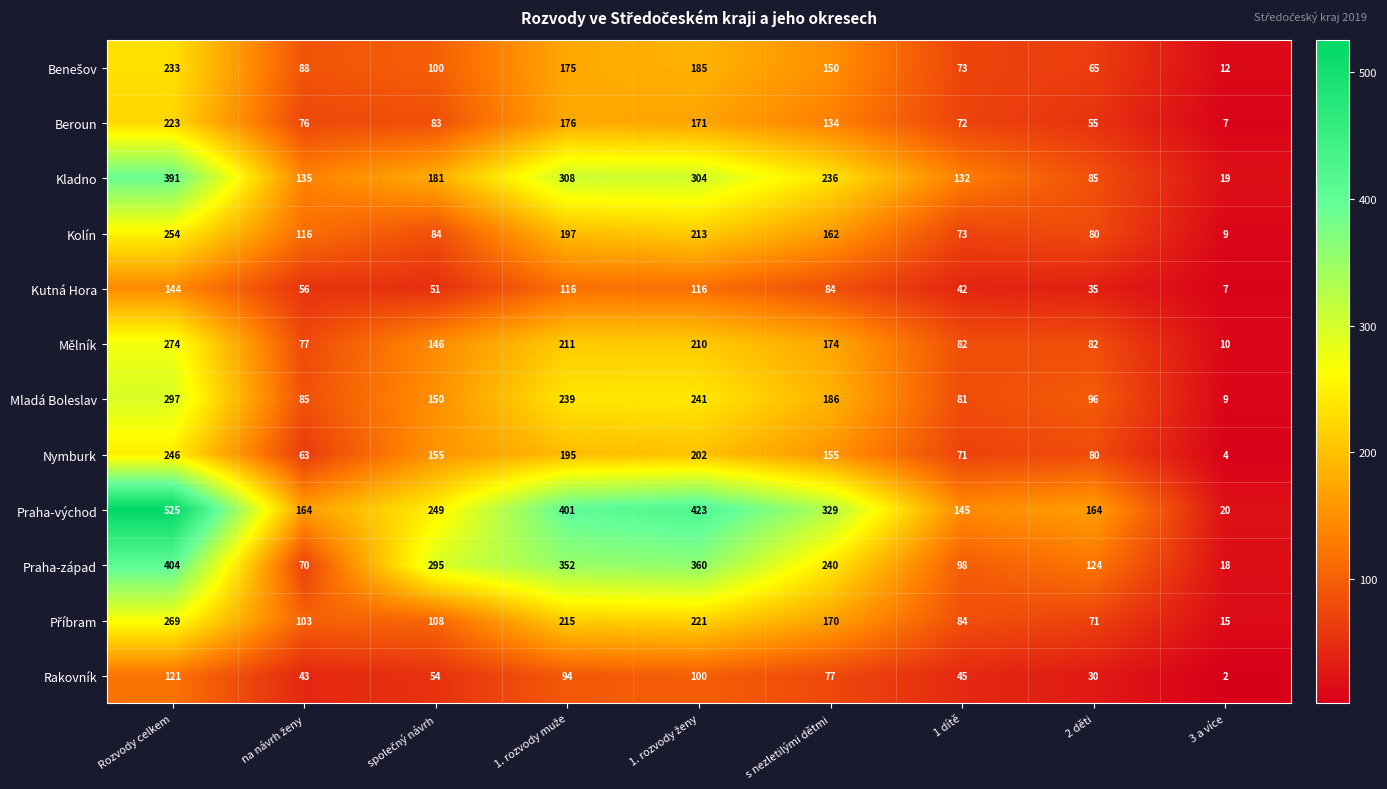

Is it true that Beroun equals 72 at s nezletilými dětmi?

False